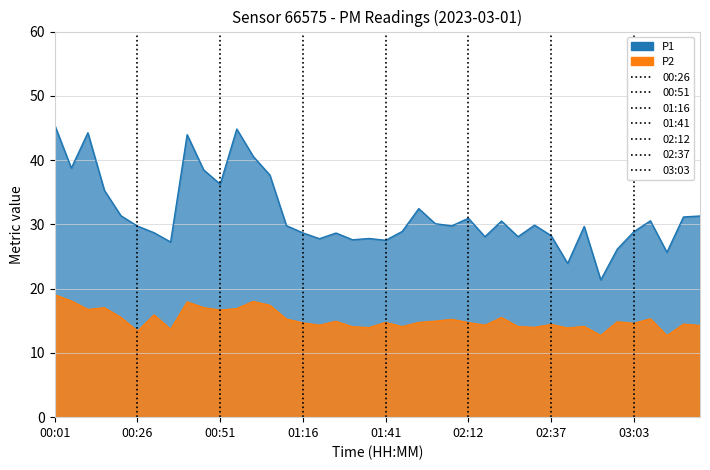

Reading right to left, extract all data points from this chart.

P1: 31.3	31.1	25.6	30.6	28.9	26.1	21.4	29.7	23.9	28.2	29.9	28.1	30.5	28.1	30.9	29.8	30.1	32.5	28.9	27.5	27.8	27.6	28.6	27.8	28.7	29.8	37.7	40.5	44.8	36.2	38.5	44.0	27.2	28.7	29.7	31.3	35.3	44.2	38.8	45.4
P2: 14.3	14.5	12.7	15.3	14.6	14.8	12.7	14.1	13.9	14.4	14.0	14.1	15.5	14.3	14.7	15.2	14.9	14.8	14.1	14.8	13.9	14.1	14.9	14.3	14.7	15.3	17.4	18.0	16.9	16.7	17.1	17.9	13.7	15.9	13.4	15.5	17.1	16.8	18.1	19.1